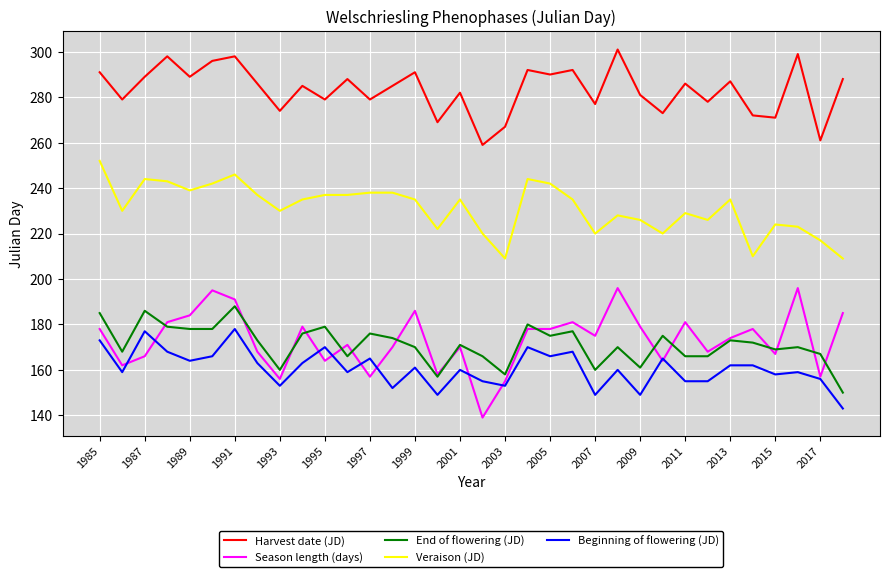

True or false: End of flowering (JD) and Harvest date (JD) cross at least once.

False